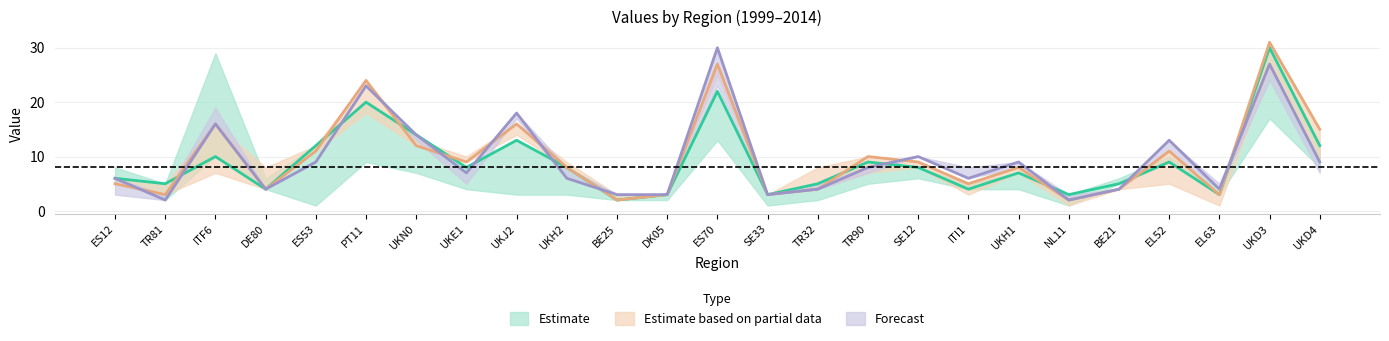

The 2011 series shows 2 at ITI1. True or false?

False